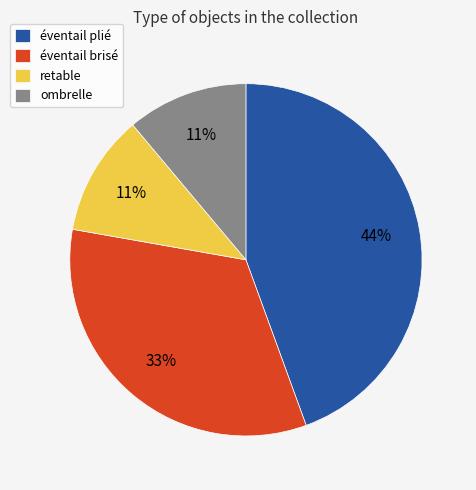

What is the ratio of the value at éventail plié to the value at éventail brisé?

1.3